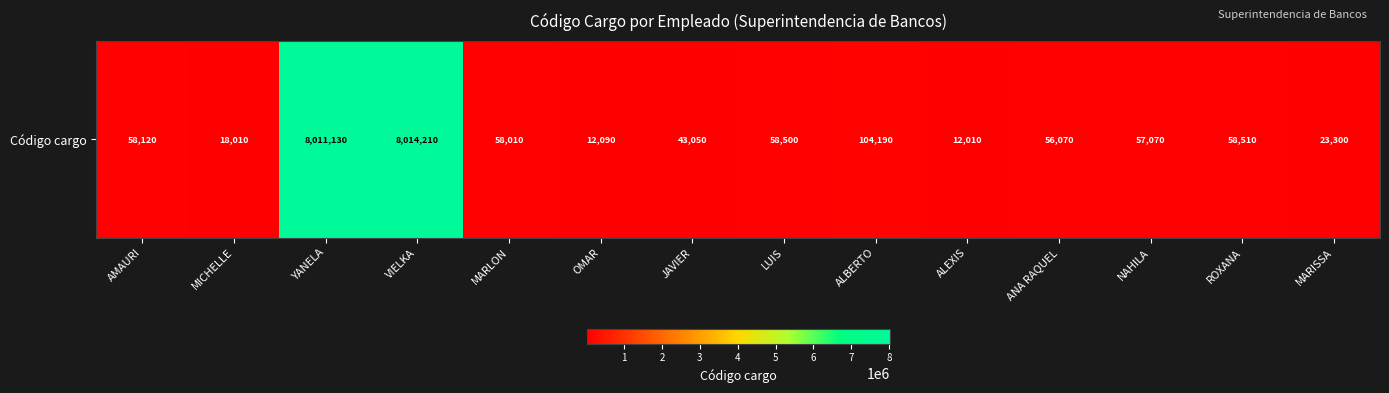

How many distinct data groups are displayed?

1